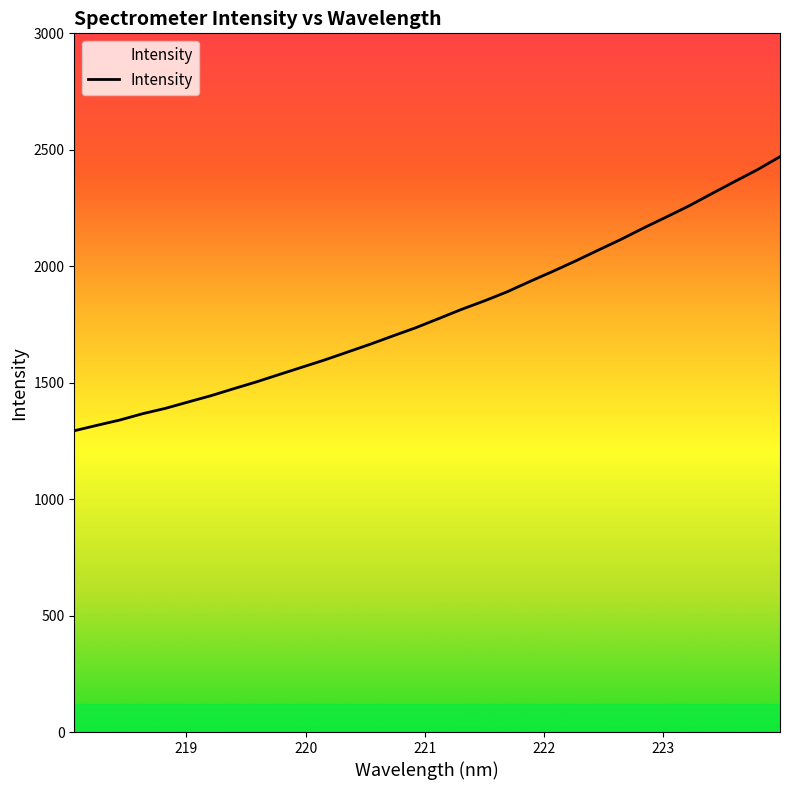

What is the smallest value displayed?

1293.6